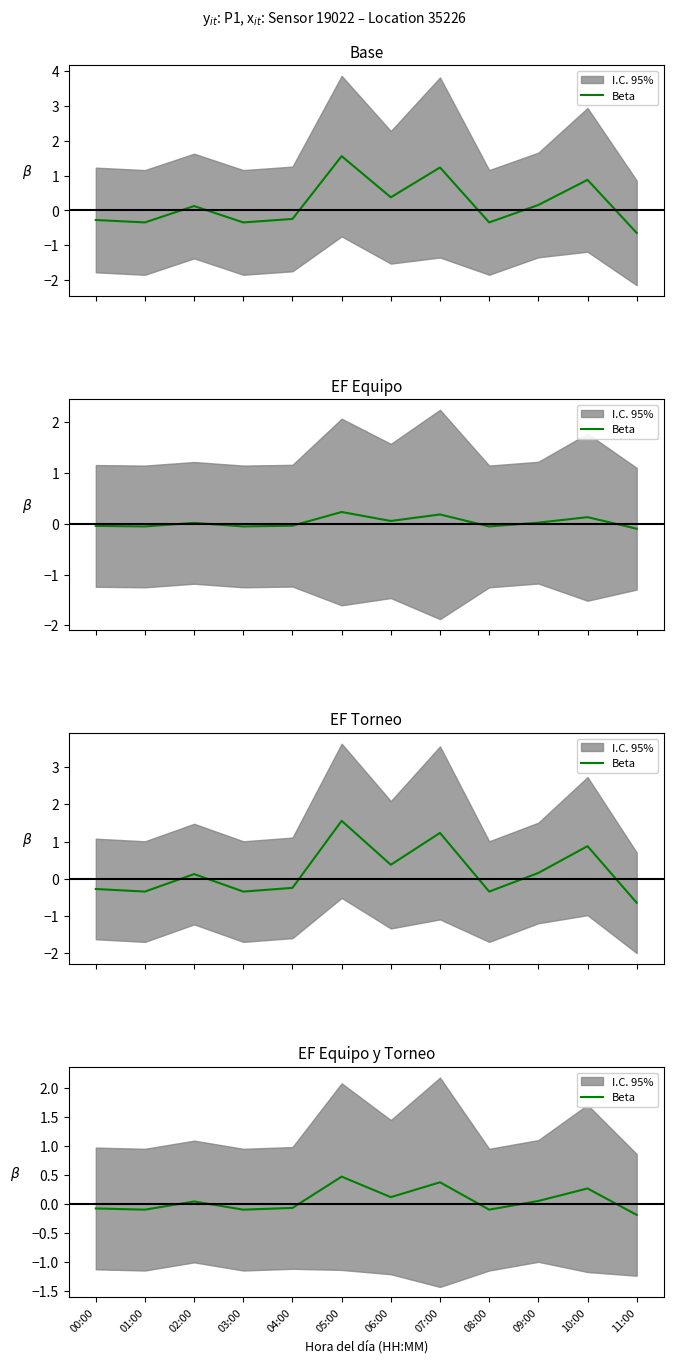

What is the sum of all values?

0.6